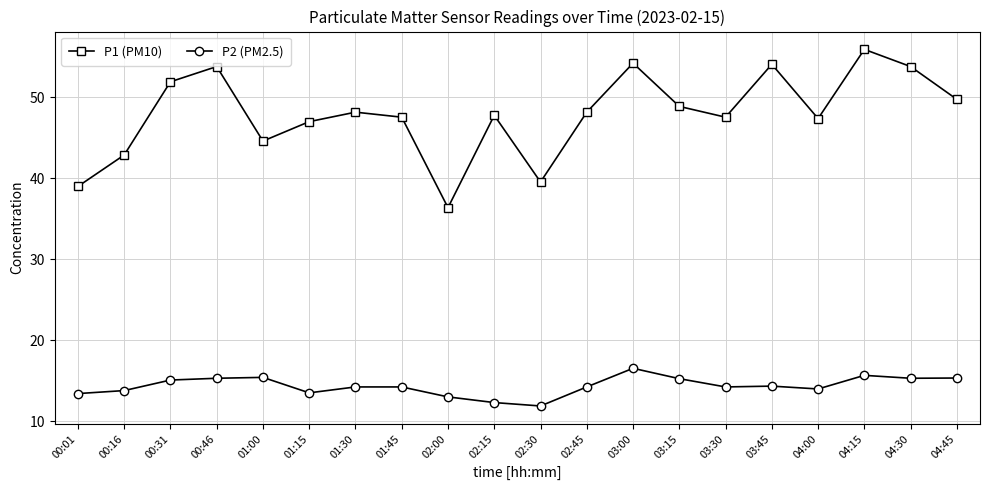

Count the number of categories in the chart.

20